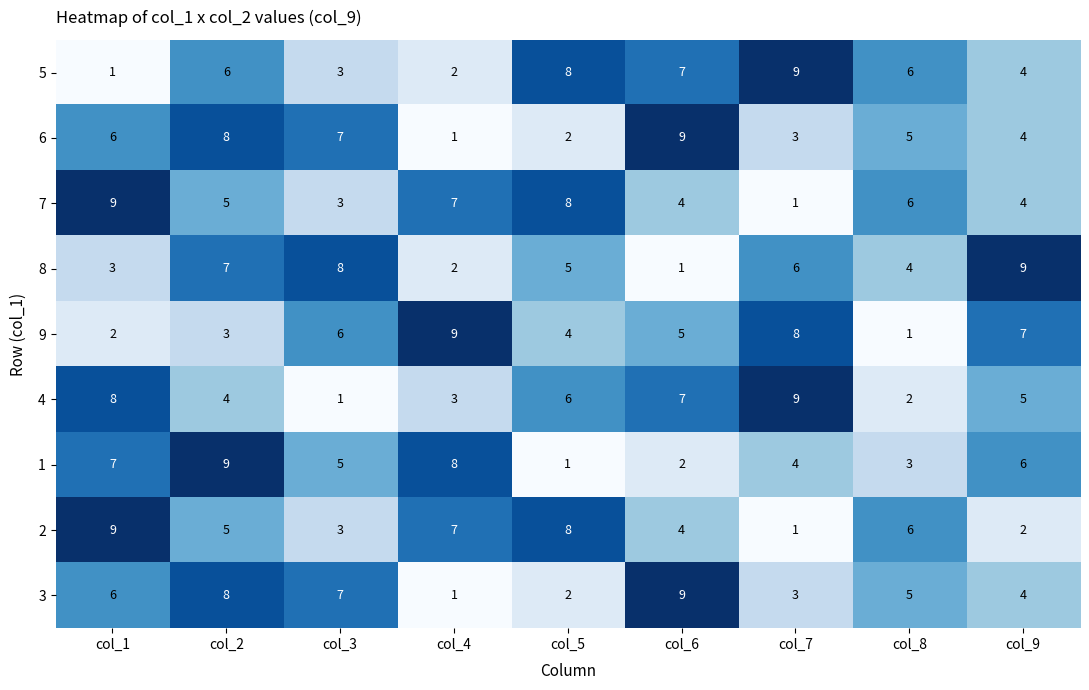

Count the number of categories in the chart.

9